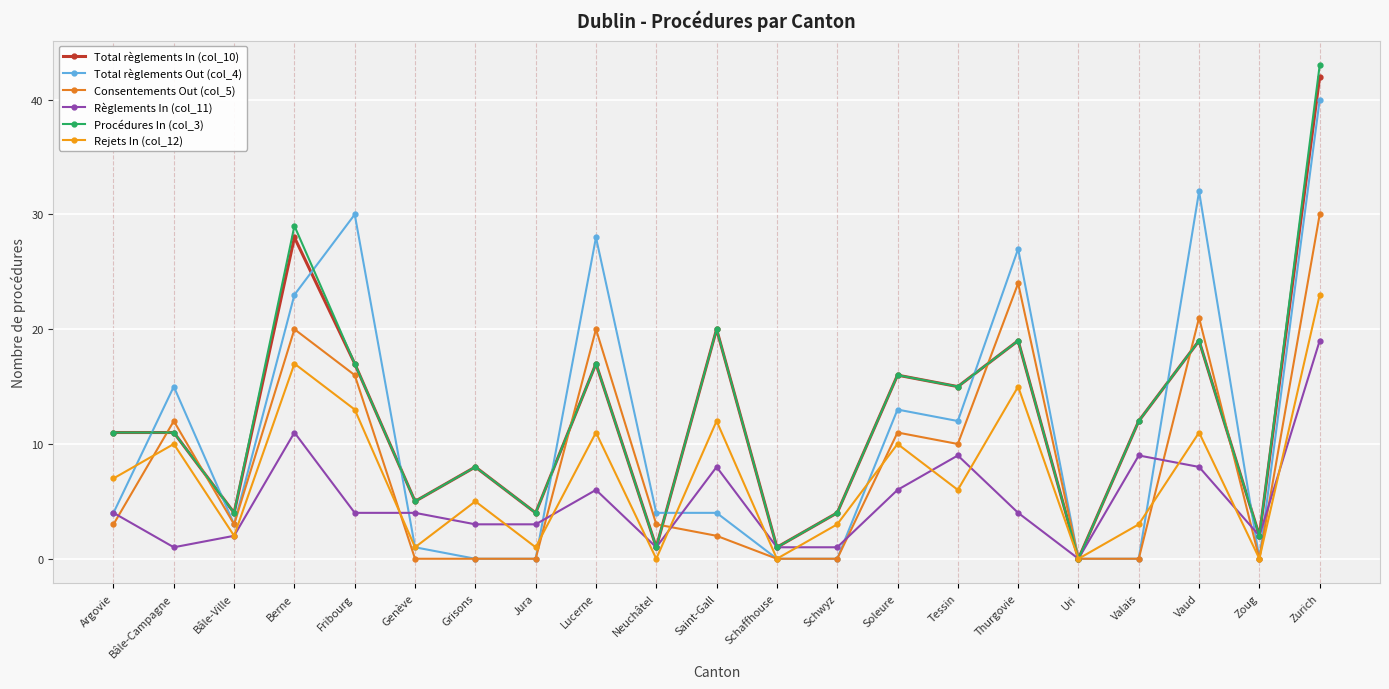

What is the average value of the Total règlements Out (col_4) series?

11